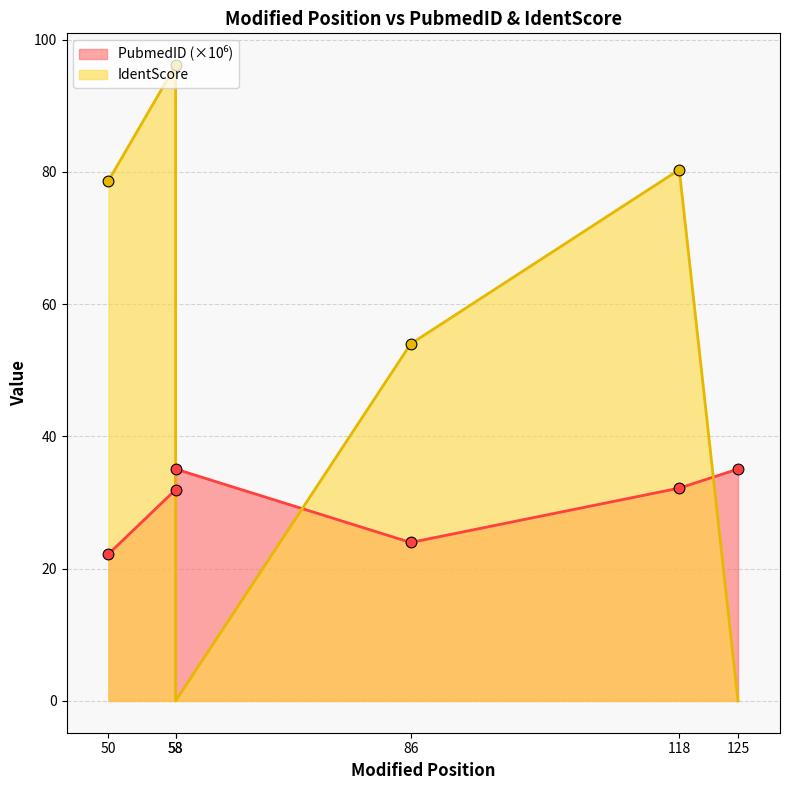

What are all the series names shown in the legend?

PubmedID, IdentScore